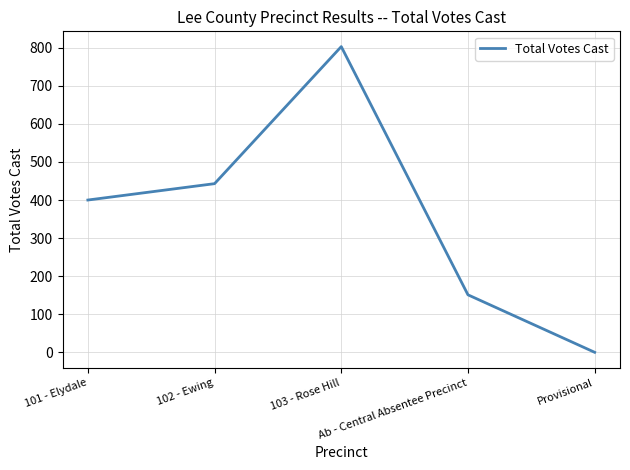

Count the number of data series in this chart.

1